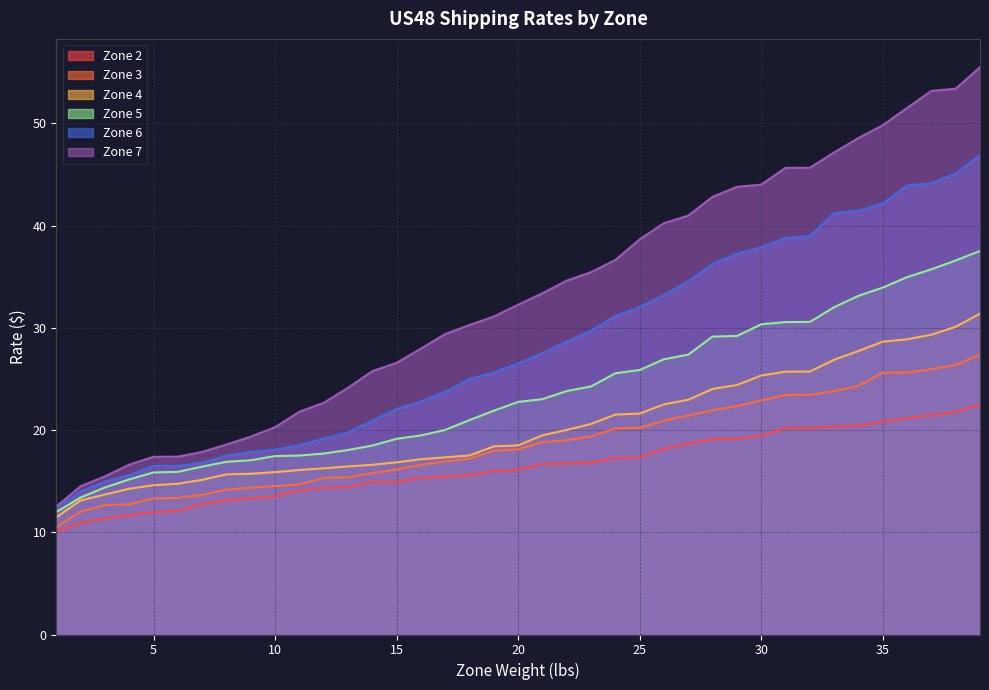

What are all the series names shown in the legend?

Zone 2, Zone 3, Zone 4, Zone 5, Zone 6, Zone 7